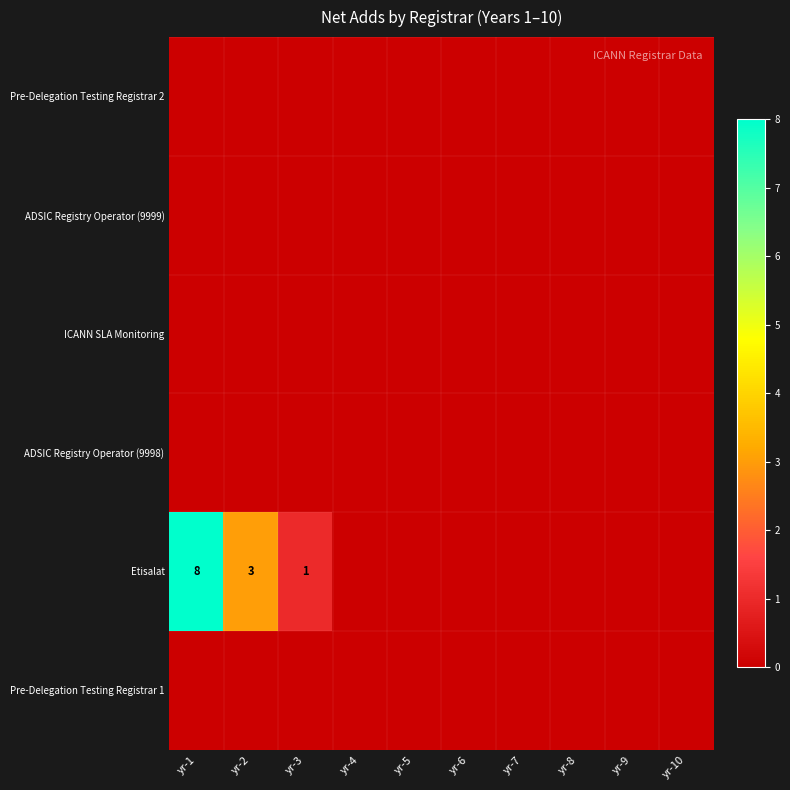

What is the maximum value shown in the chart?

8